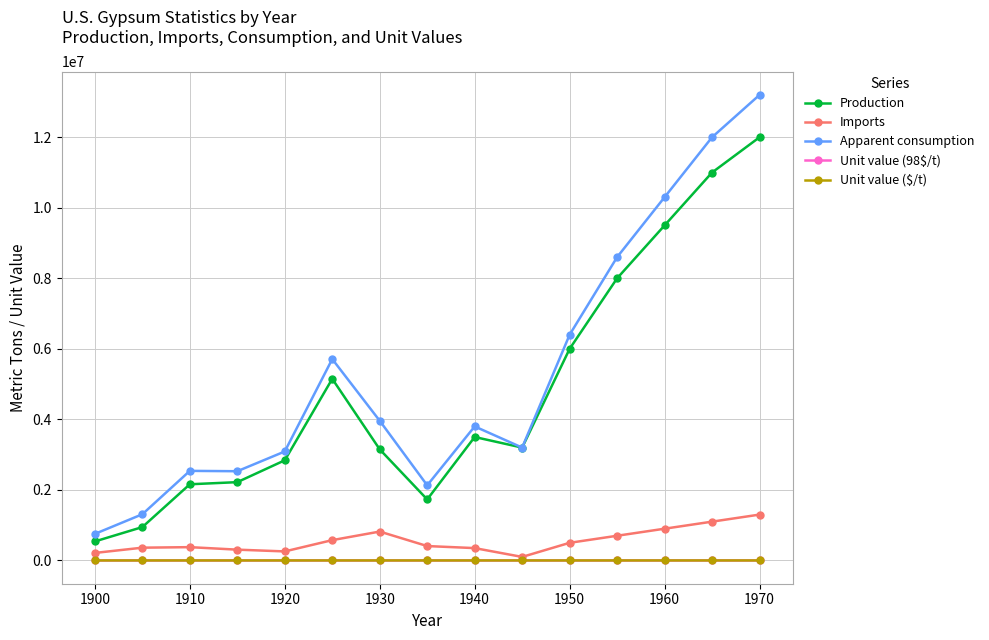

Which series has the largest range (max minus min)?

Apparent consumption